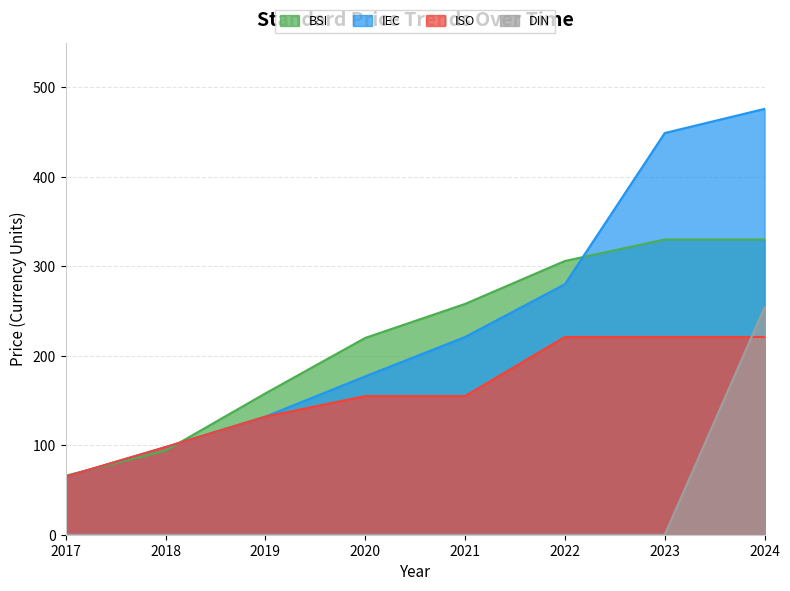

Count the number of categories in the chart.

8